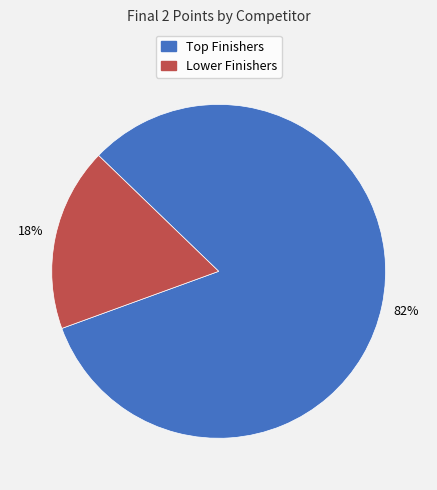

Does any single category account for the majority?

Yes